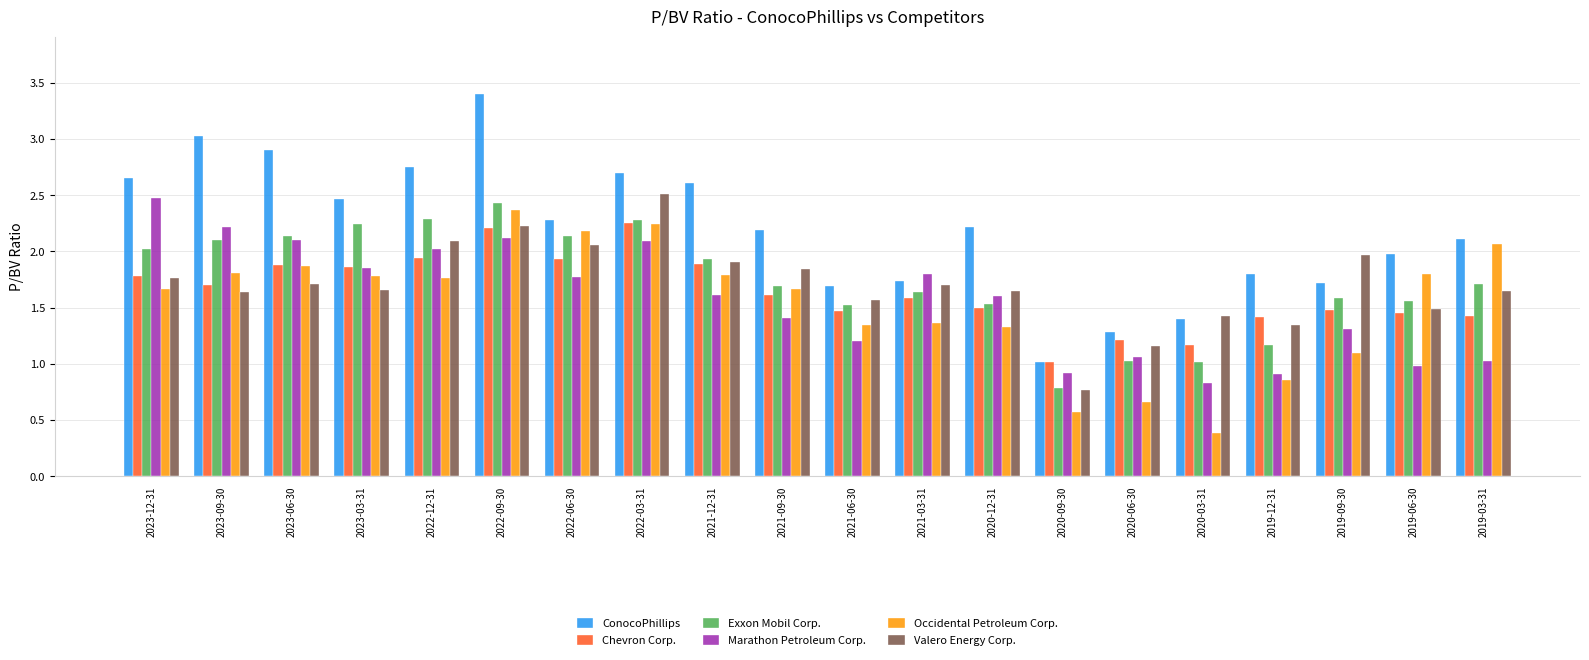

At how many categories does at least one series exceed 3?

2